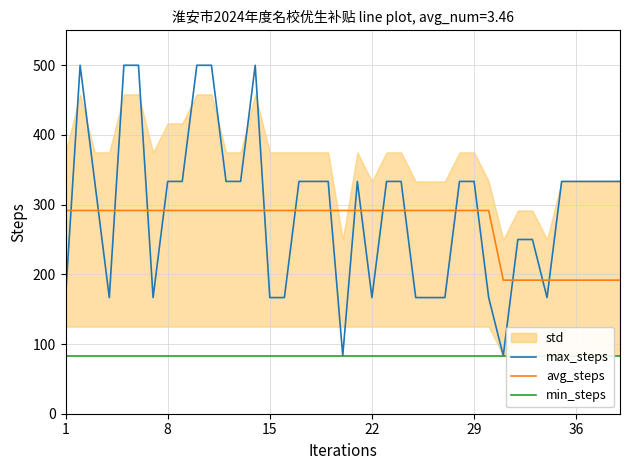

The value of max_steps at 32 is 375.6. True or false?

False